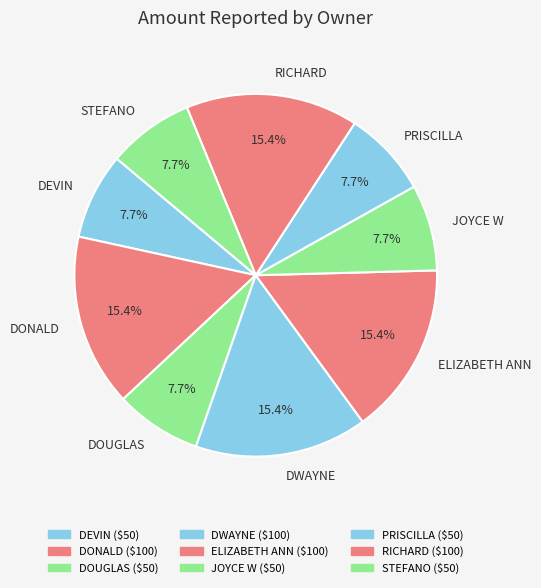

How many slices are in this pie chart?

9